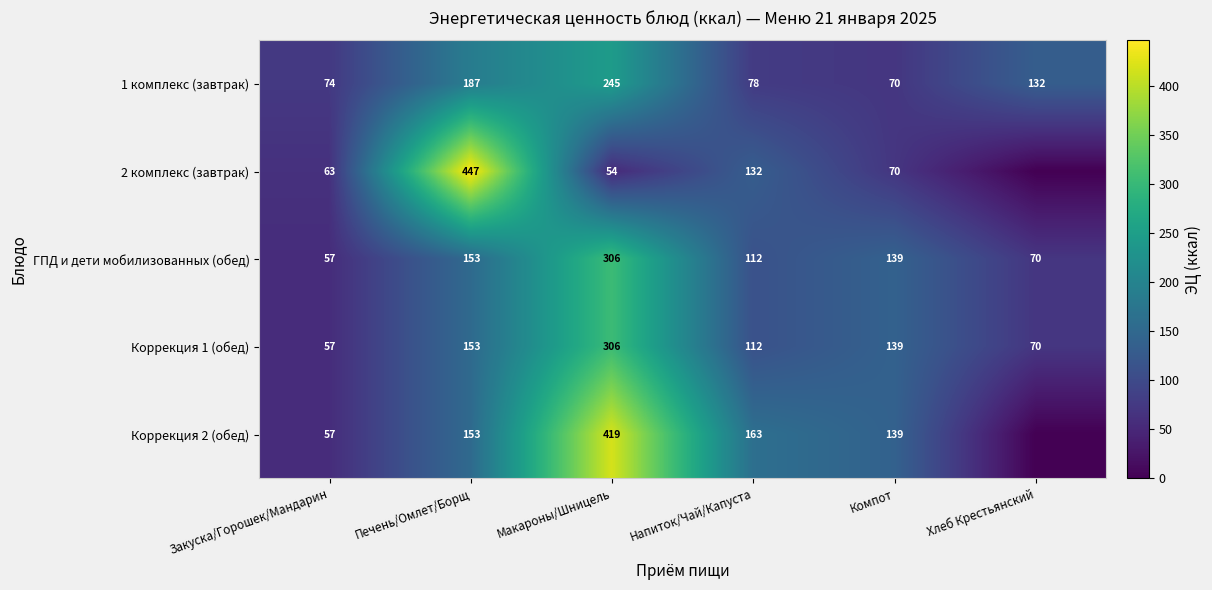

What is the spread (max minus min) of values at Закуска/Горошек/Мандарин?

17